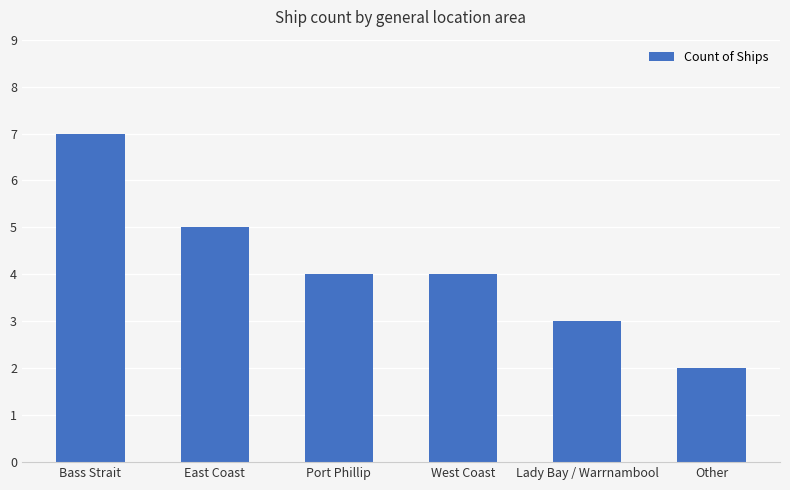

Is it true that the value at East Coast is 5?

True